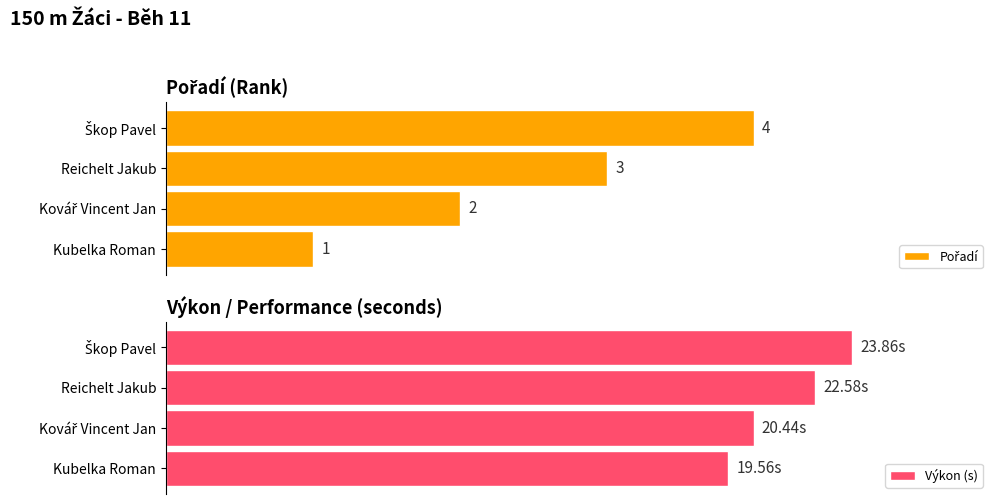

At how many categories does at least one series exceed 17?

4